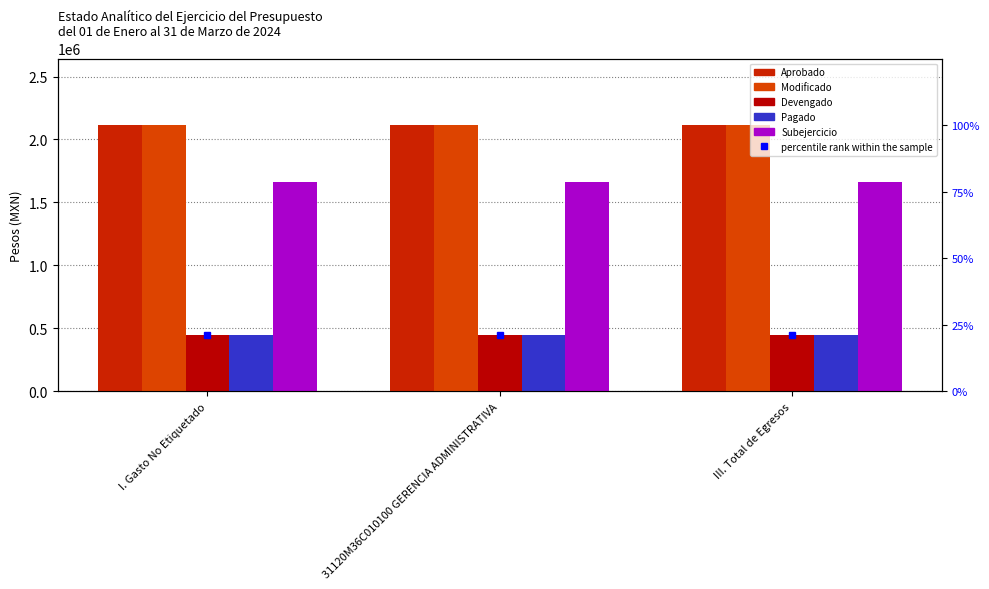

Rank the series by their maximum value, from highest to lowest.

Aprobado, Modificado, Subejercicio, Devengado, Pagado